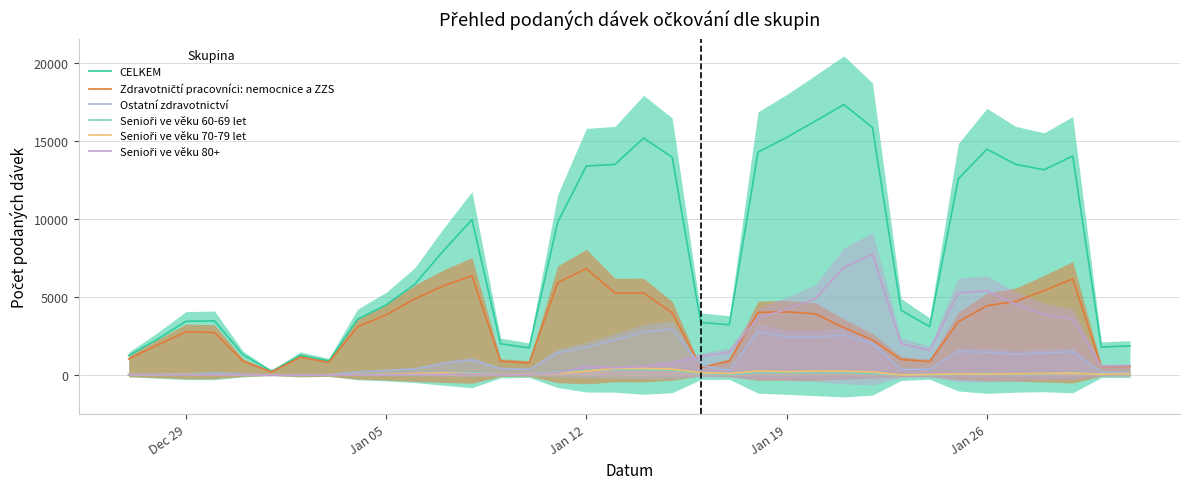

Does the chart display data point markers on the line(s)?

No